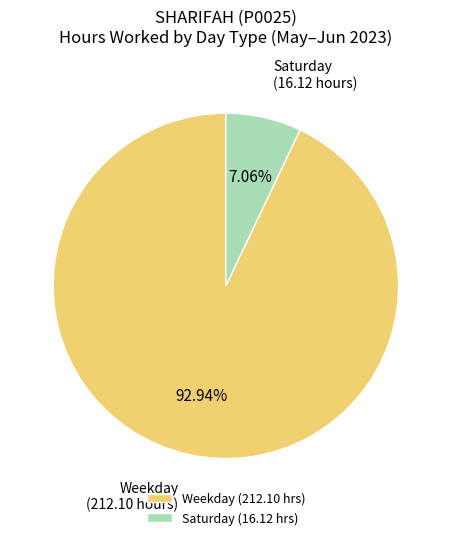

Which has a higher value, Weekday or Saturday?

Weekday